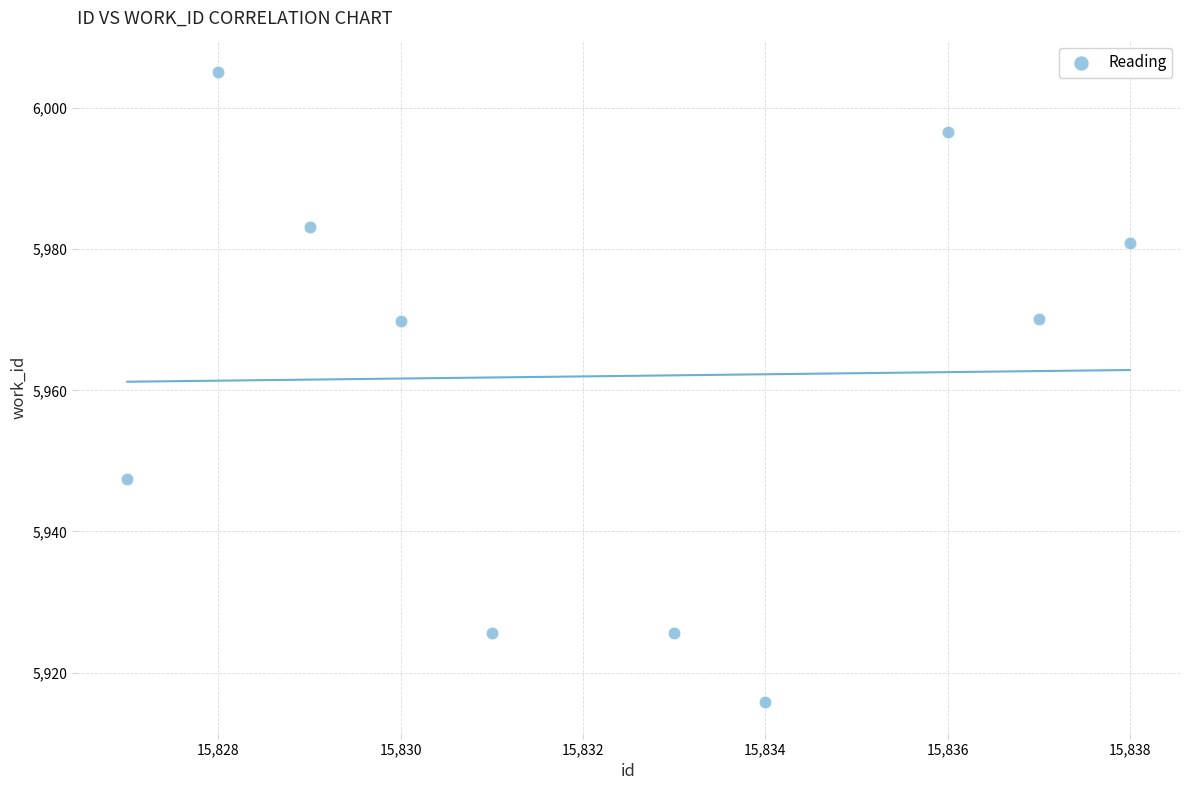

What is the range of Y values (max minus min)?

89.3